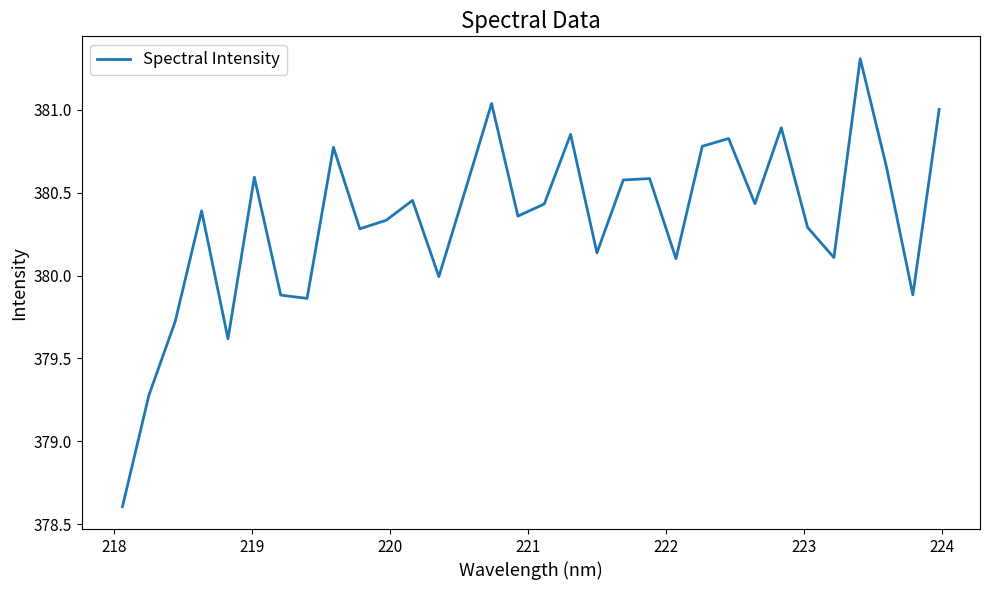

What is the smallest value displayed?

378.6